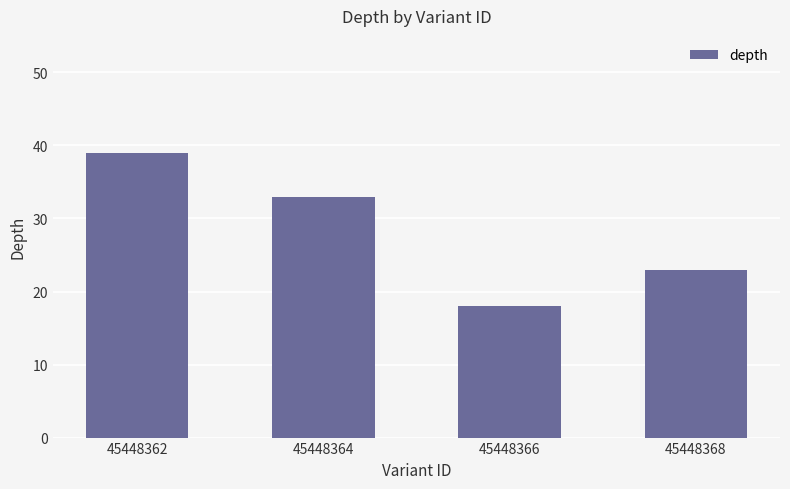

What is the value of the 4th bar from the left?

23